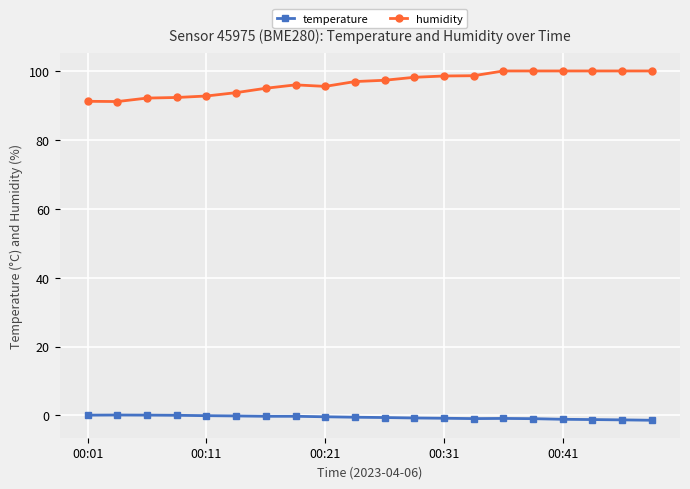

What is the difference between the maximum and minimum values in the humidity series?

8.9